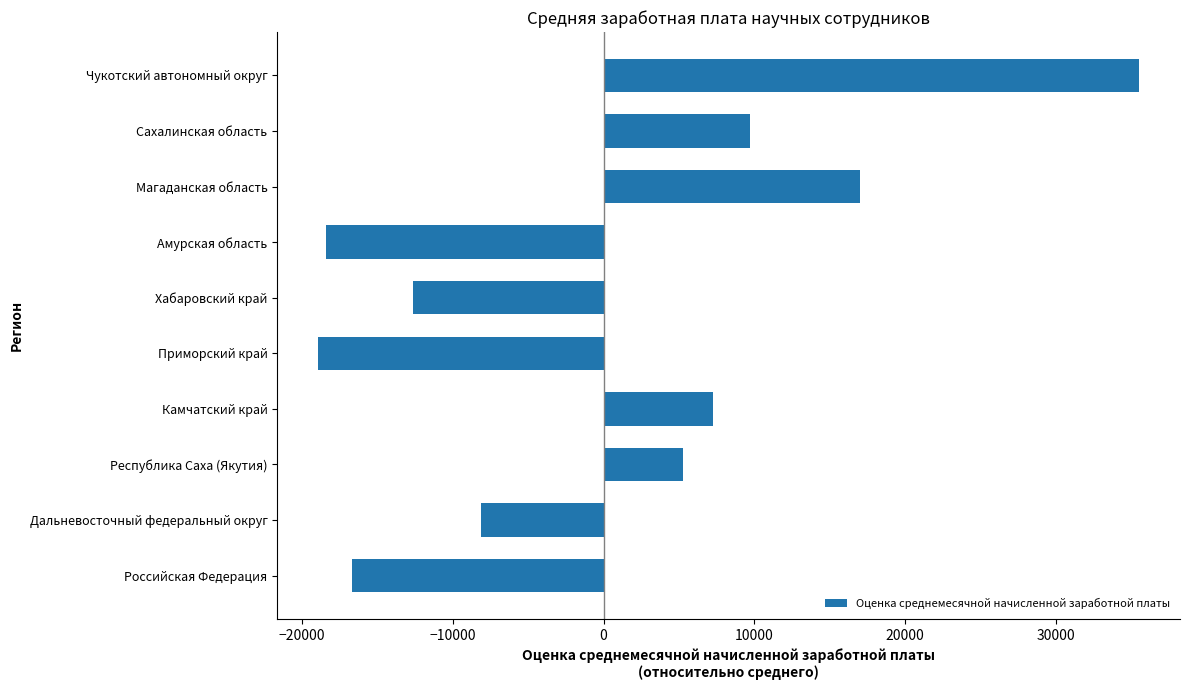

How many negative values are there?

5